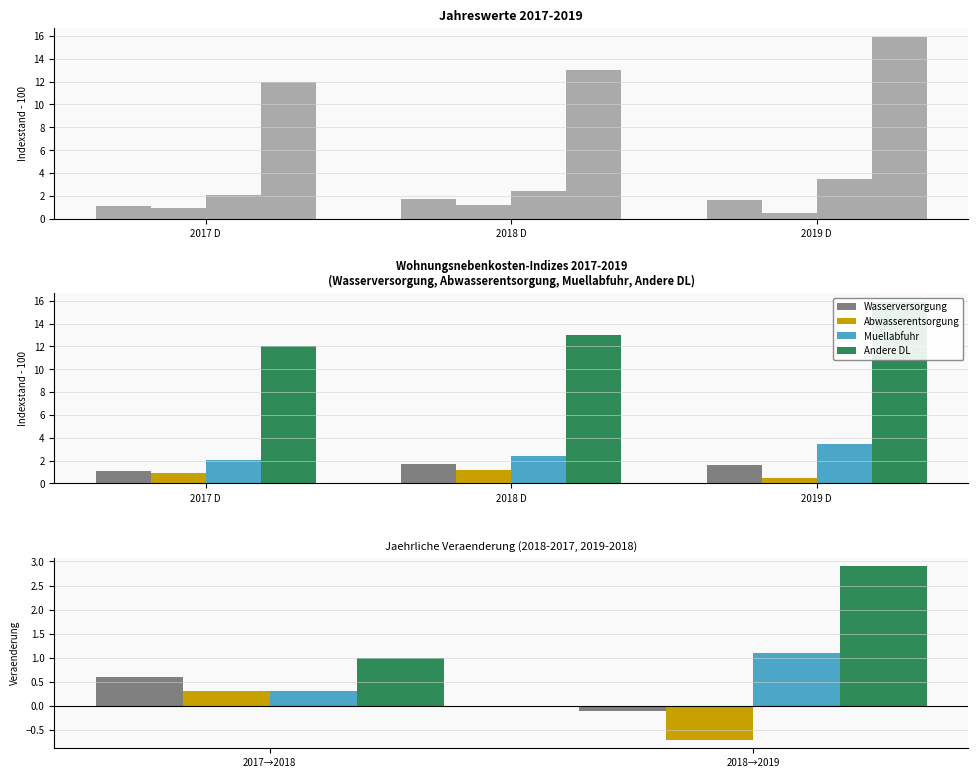

How many distinct data groups are displayed?

4